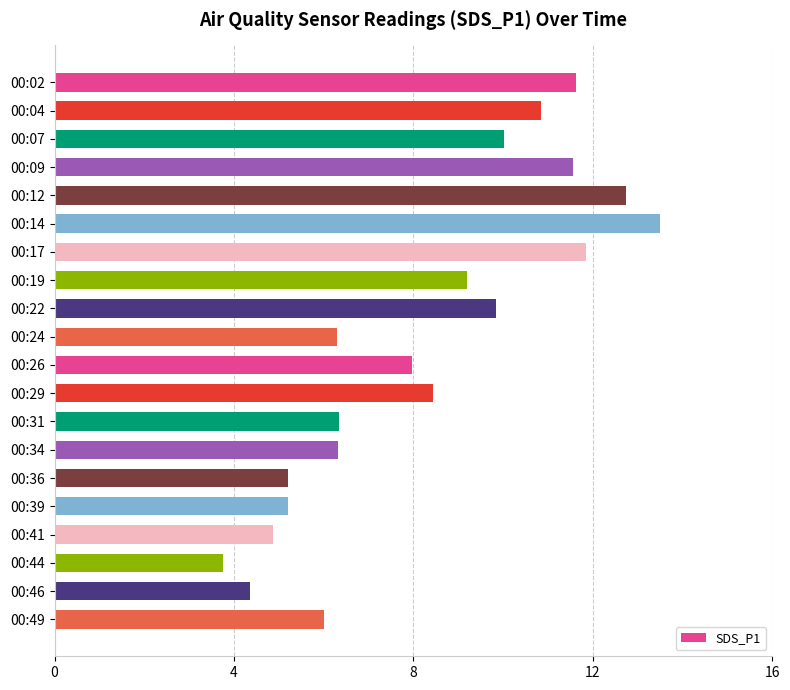

Which category has the lowest value across all series?

00:44